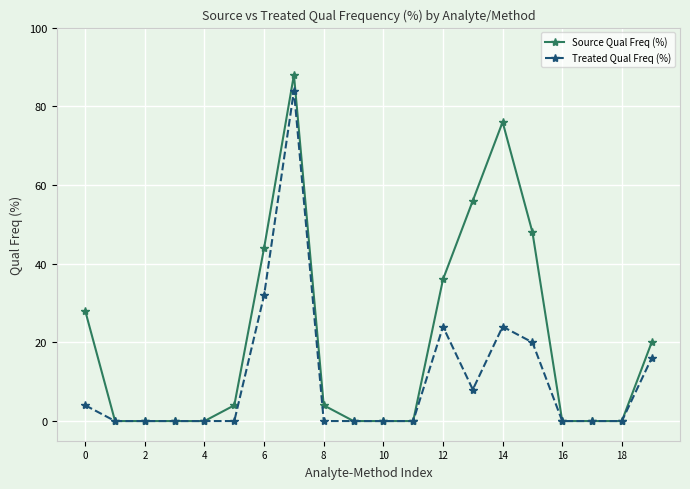

Rank the series by their maximum value, from highest to lowest.

Source Qual Freq (%), Treated Qual Freq (%)